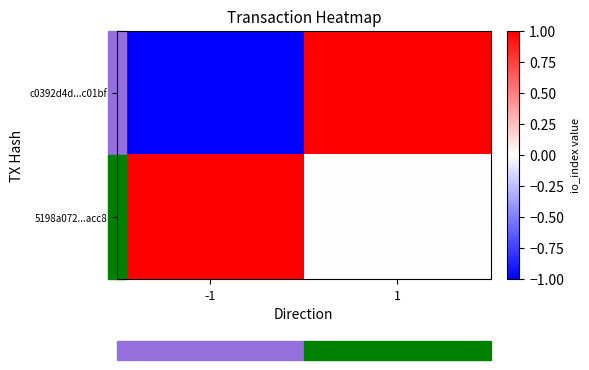

What is the total value across all series at 1?

1